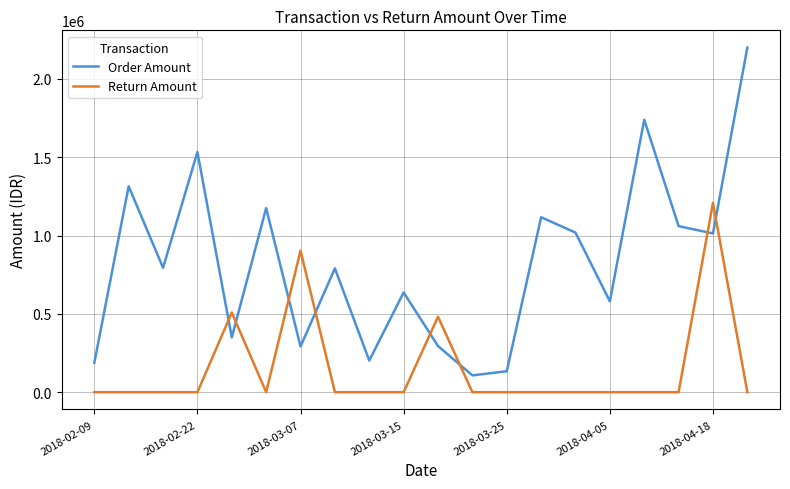

Which series has the largest total across all categories?

Order Amount